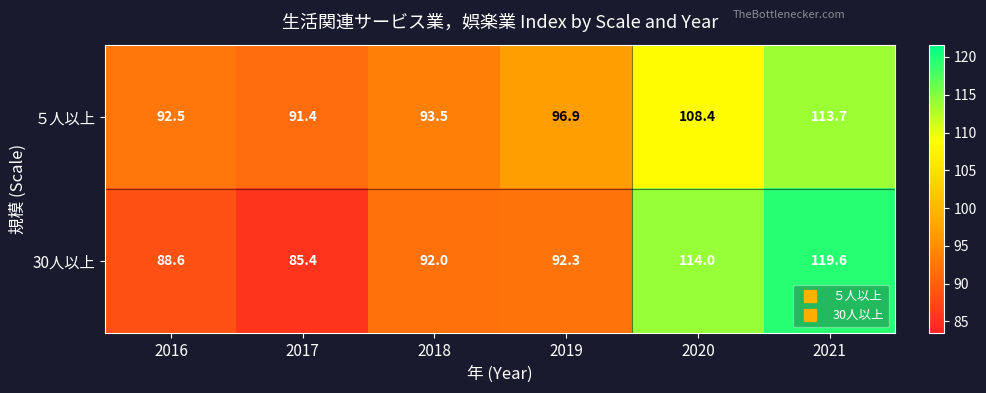

Reading left to right, transcribe all the data shown in this chart.

５人以上: 92.5	91.4	93.5	96.9	108.4	113.7
30人以上: 88.6	85.4	92.0	92.3	114.0	119.6